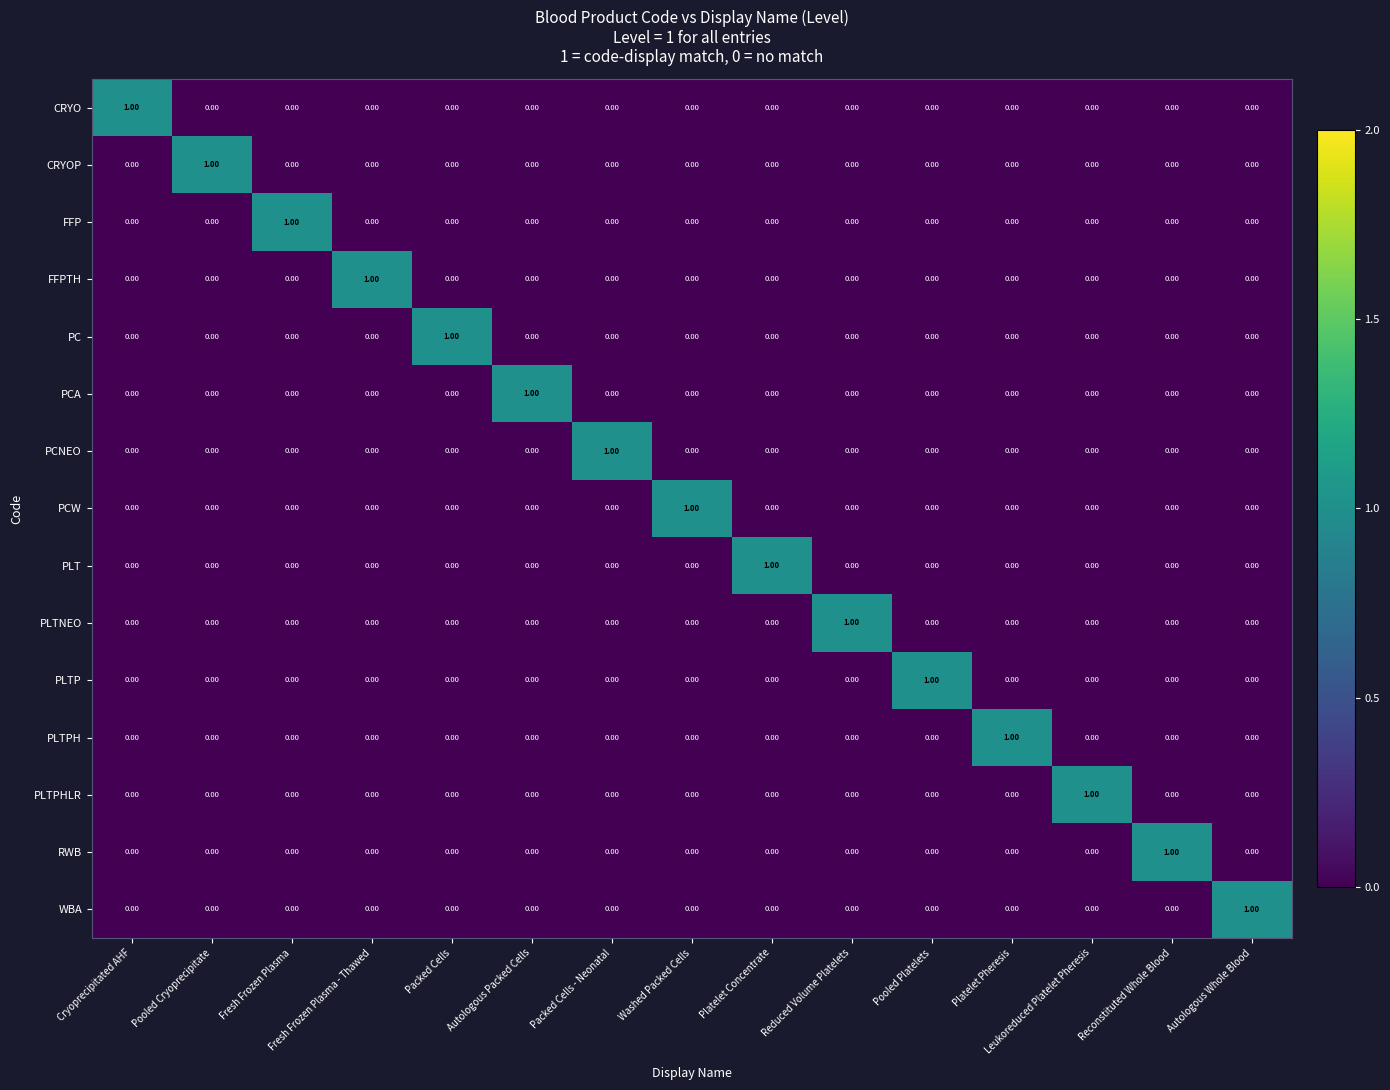

At how many categories does at least one series exceed 0?

15